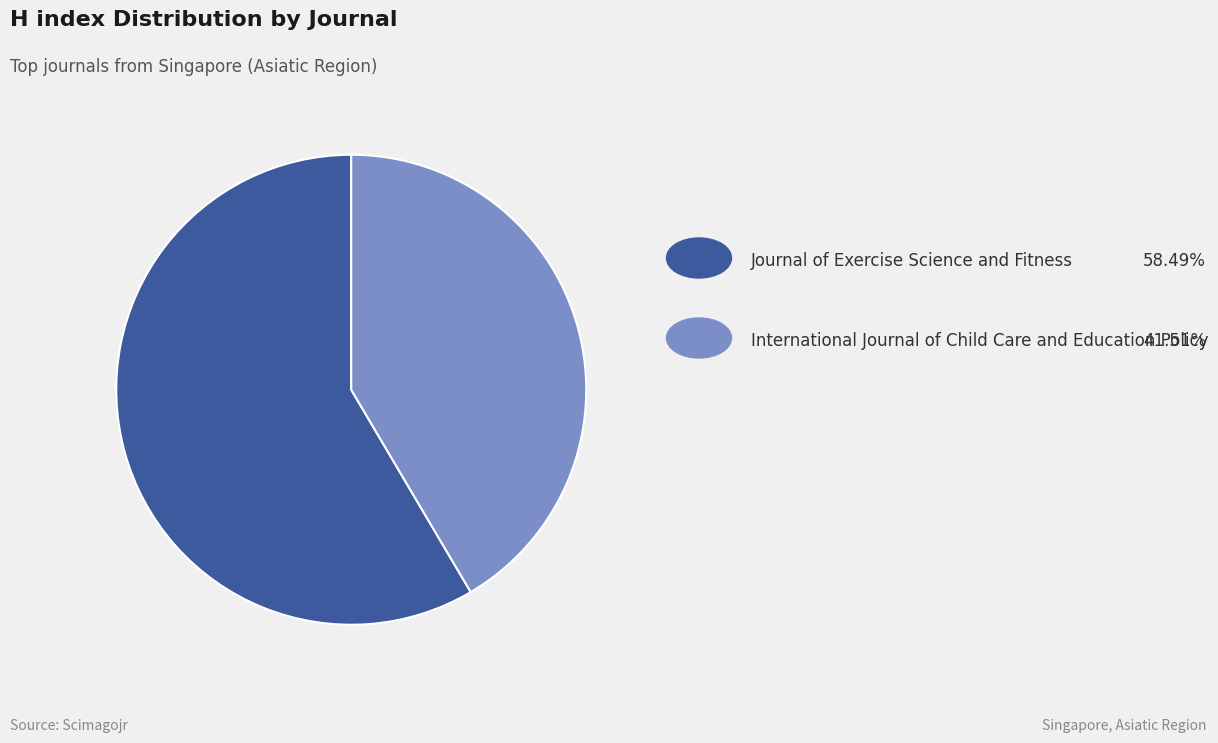

Is there any slice that represents more than half of the pie?

Yes